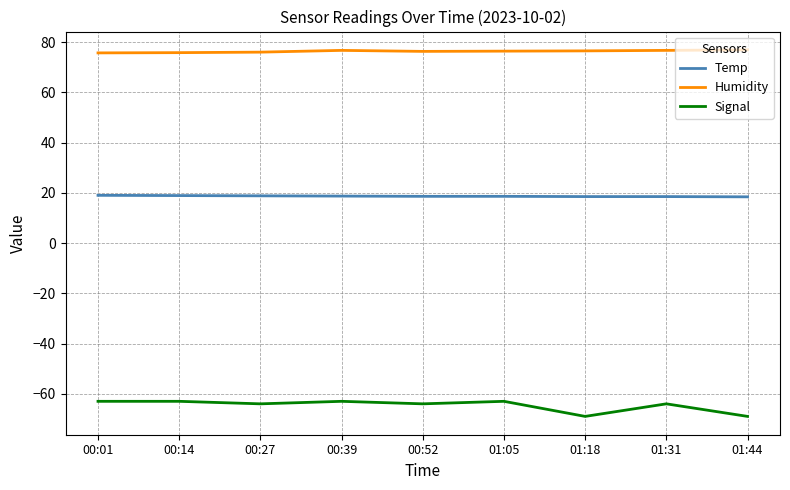

True or false: Temp has a value of 9.0 at 00:14.

False